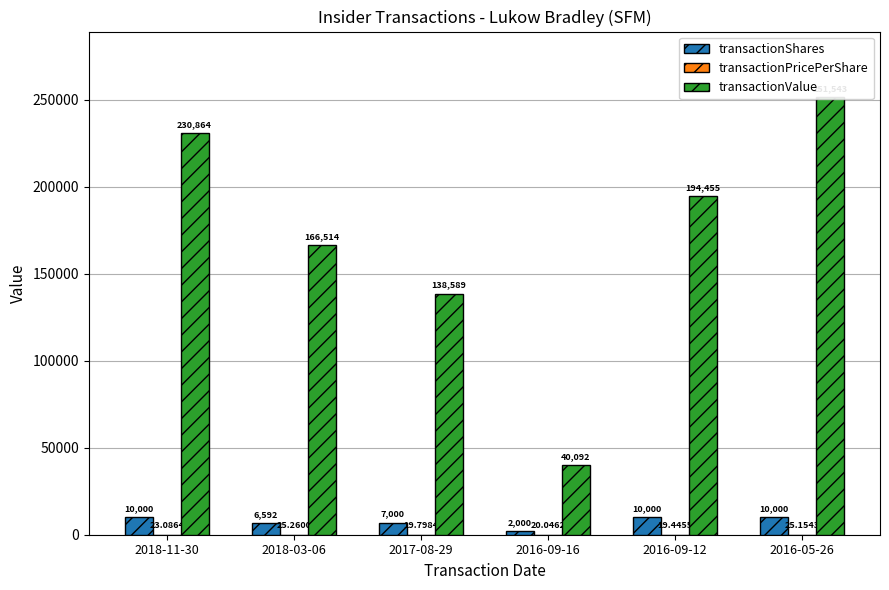

At how many categories does at least one series exceed 228836?

2